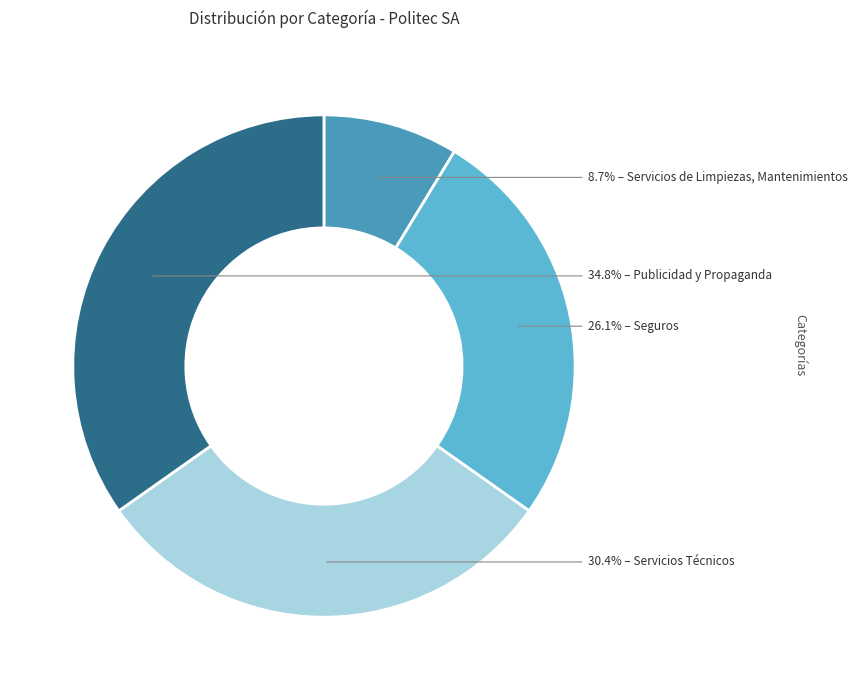

Is there any slice that represents more than half of the pie?

No